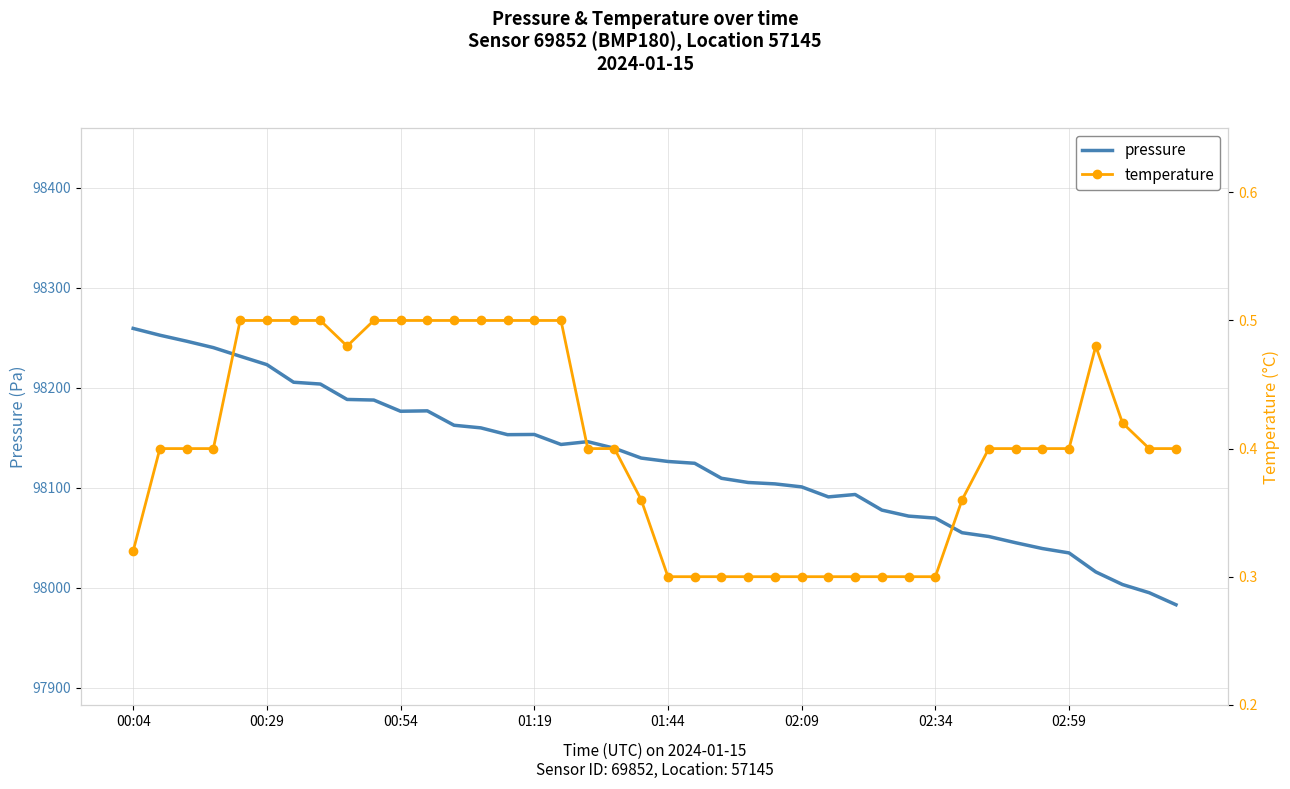

How many lines are shown in the chart?

2